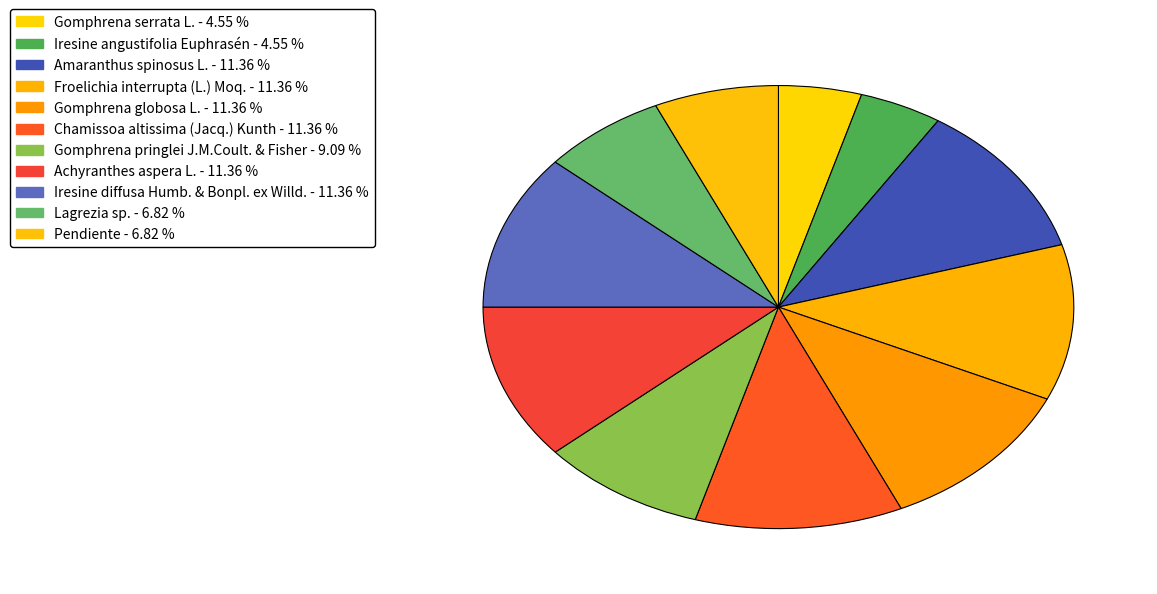

How many segments does this pie chart have?

11